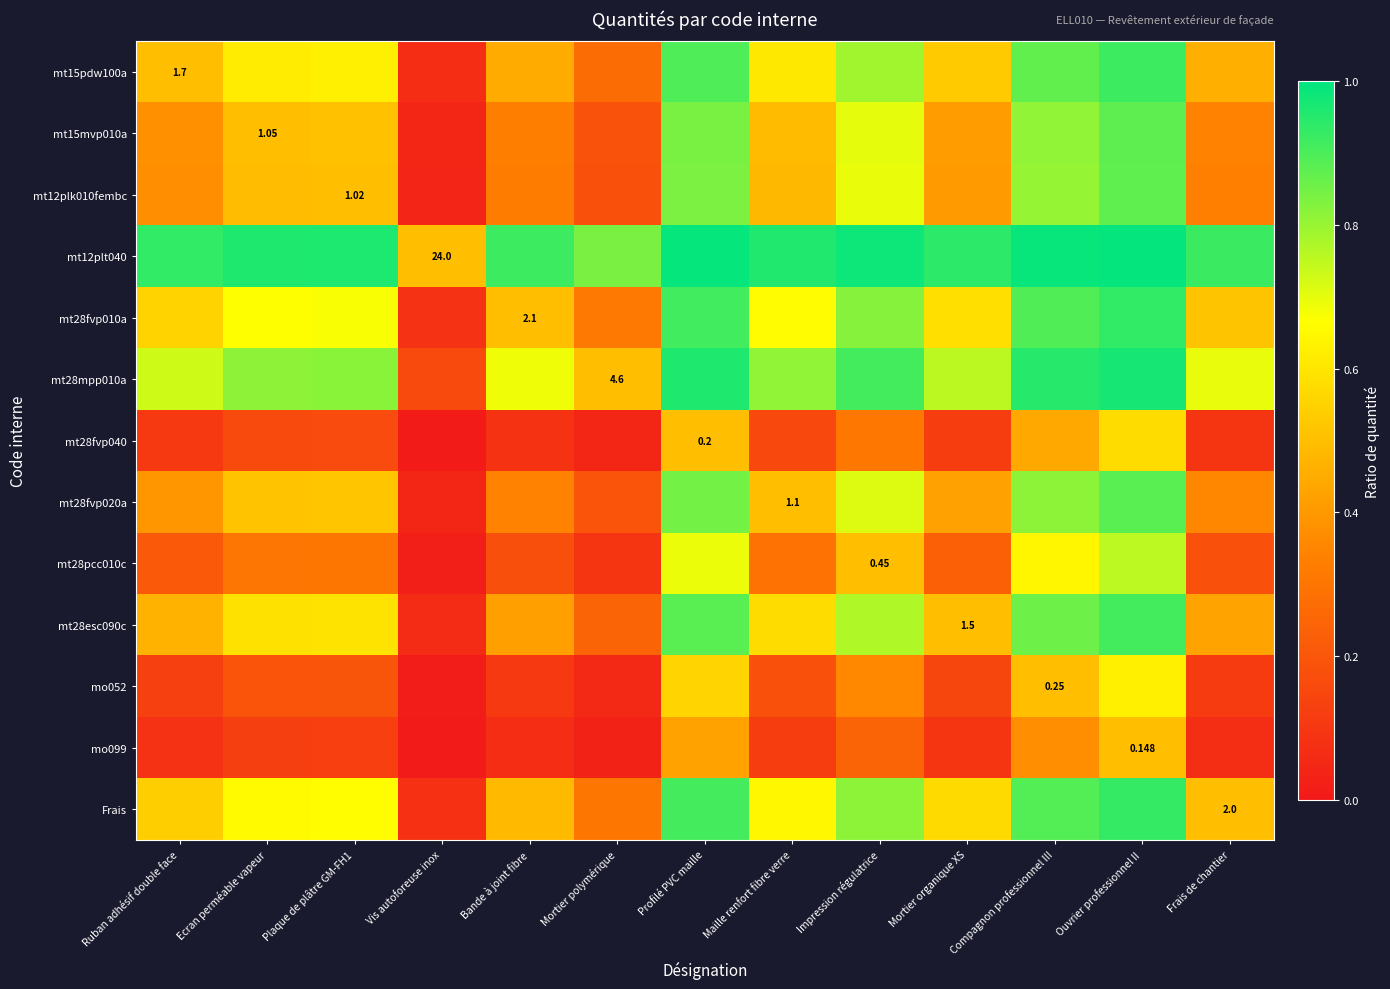

List the labels in order of Frais value, largest first.

Ouvrier professionnel II, Profilé PVC maille, Compagnon professionnel III, Impression régulatrice, Plaque de plâtre GM-FH1, Ecran perméable vapeur, Maille renfort fibre verre, Mortier organique XS, Ruban adhésif double face, Frais de chantier, Bande à joint fibre, Mortier polymérique, Vis autoforeuse inox